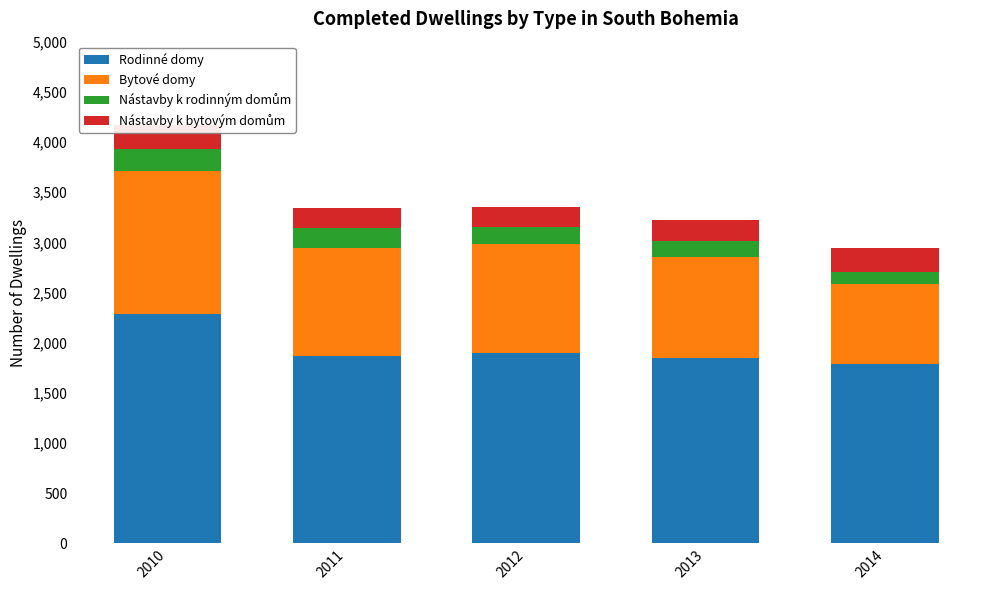

How many series are shown in this chart?

4